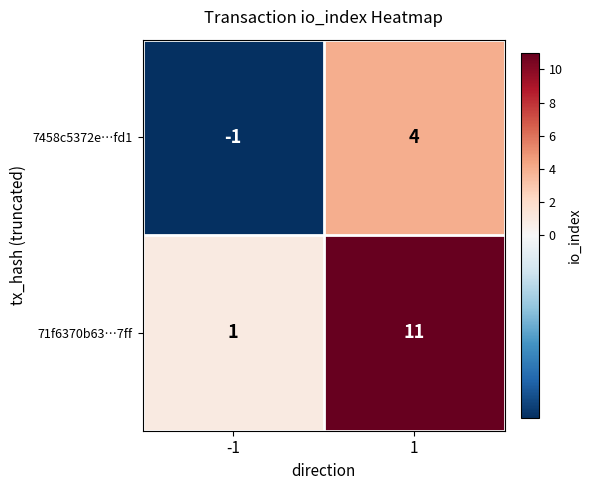

At which category is the sum across all series the highest?

1